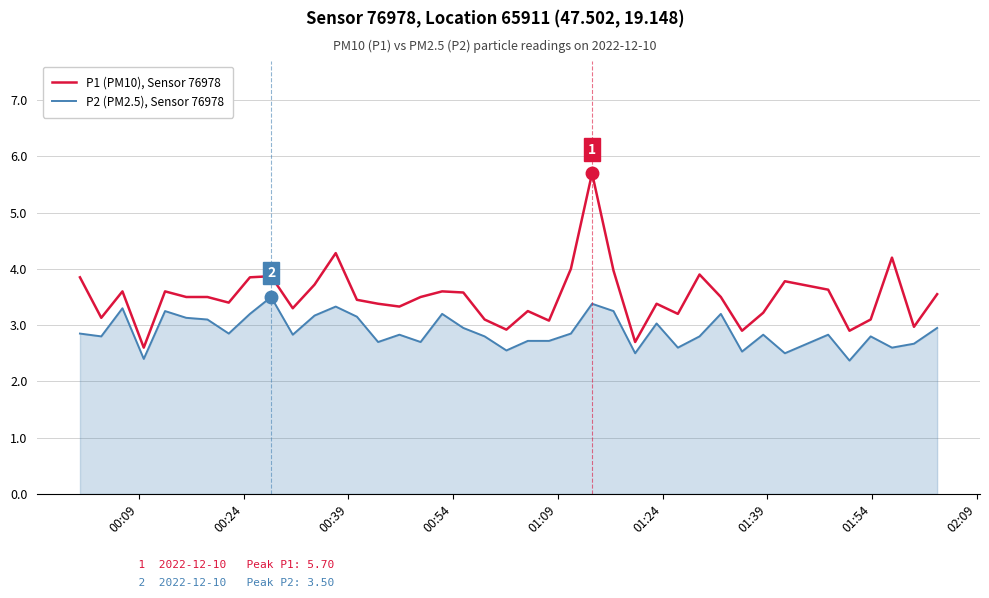

List the series in order of their peak value, highest first.

P1 (PM10), Sensor 76978, P2 (PM2.5), Sensor 76978